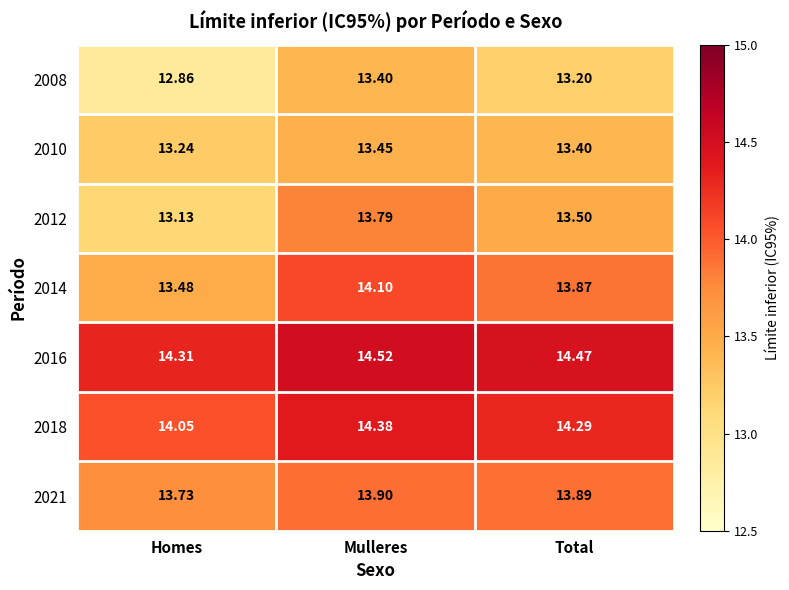

What is the minimum value shown in the chart?

12.9